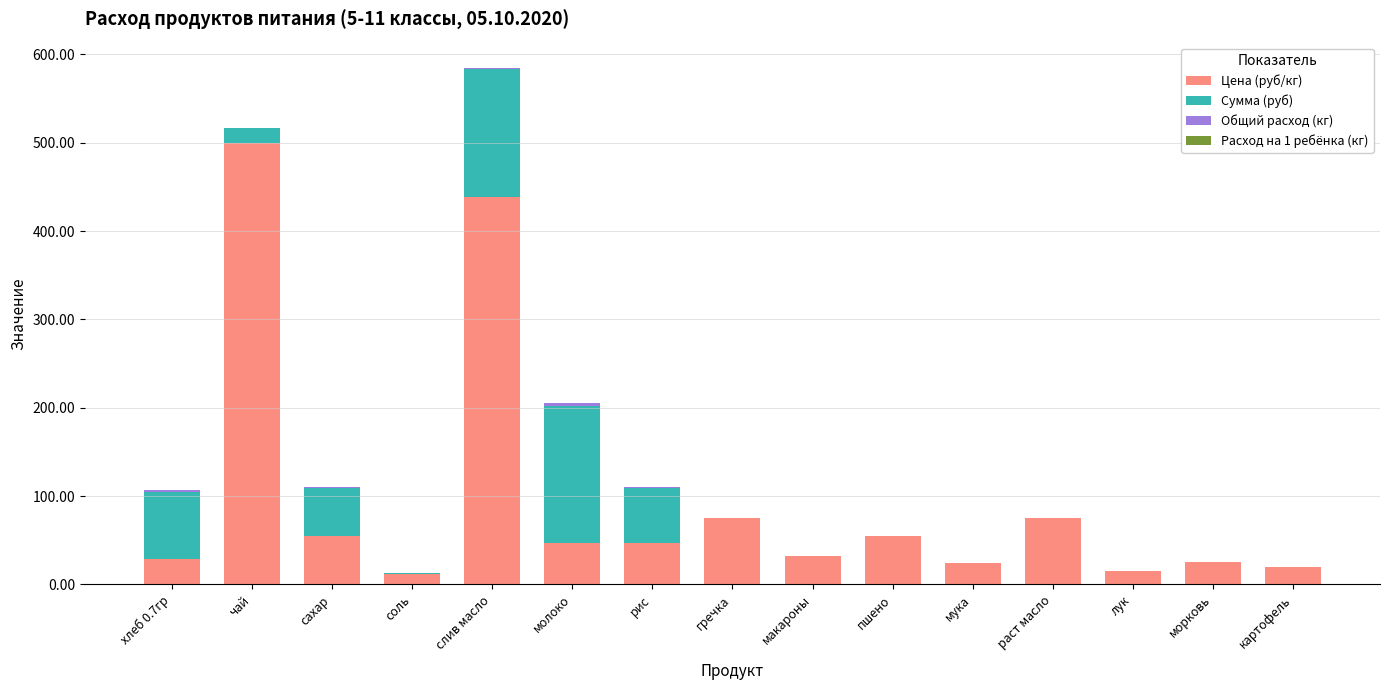

At which category is the sum across all series the highest?

слив масло